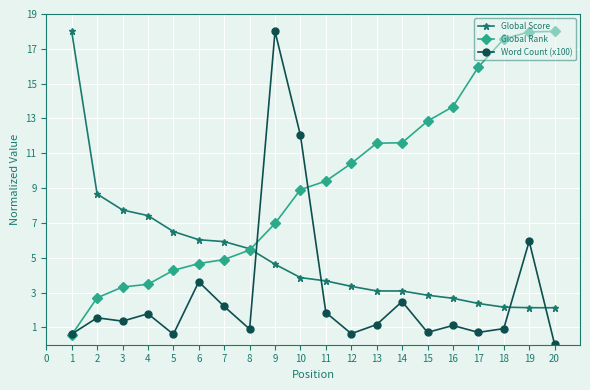

How many categories are shown in the chart?

20